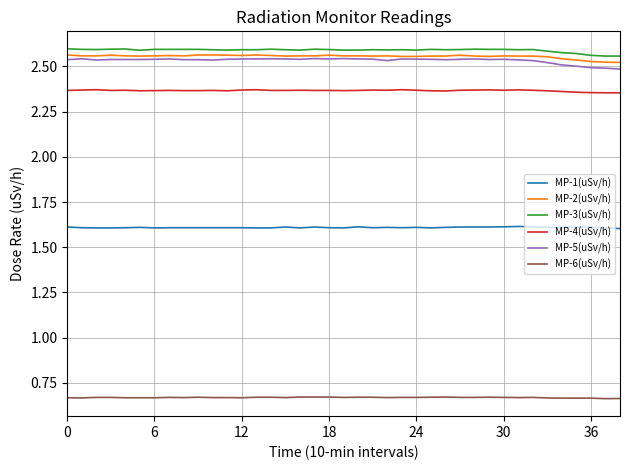

True or false: MP-6(uSv/h) and MP-2(uSv/h) cross at least once.

False